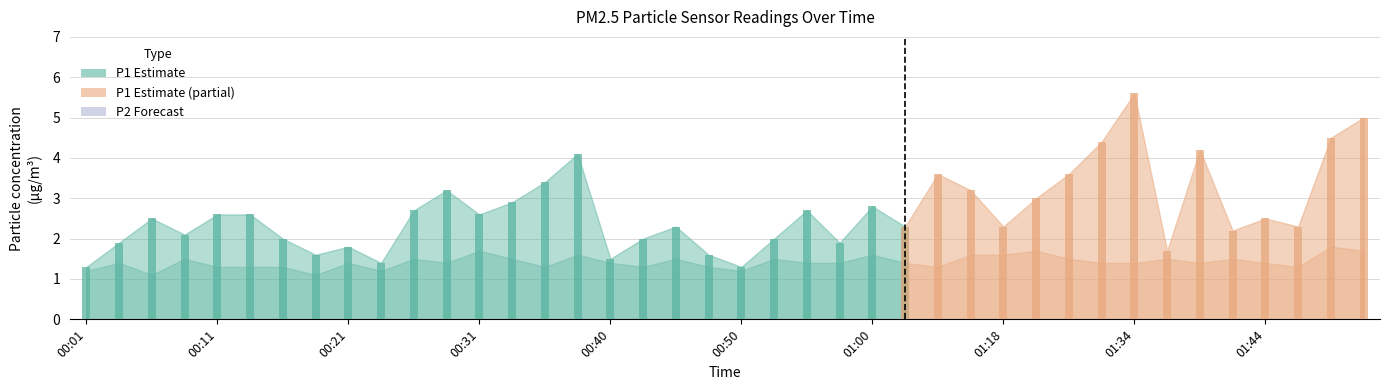

What is the label of the 18th bar from the left?

00:43